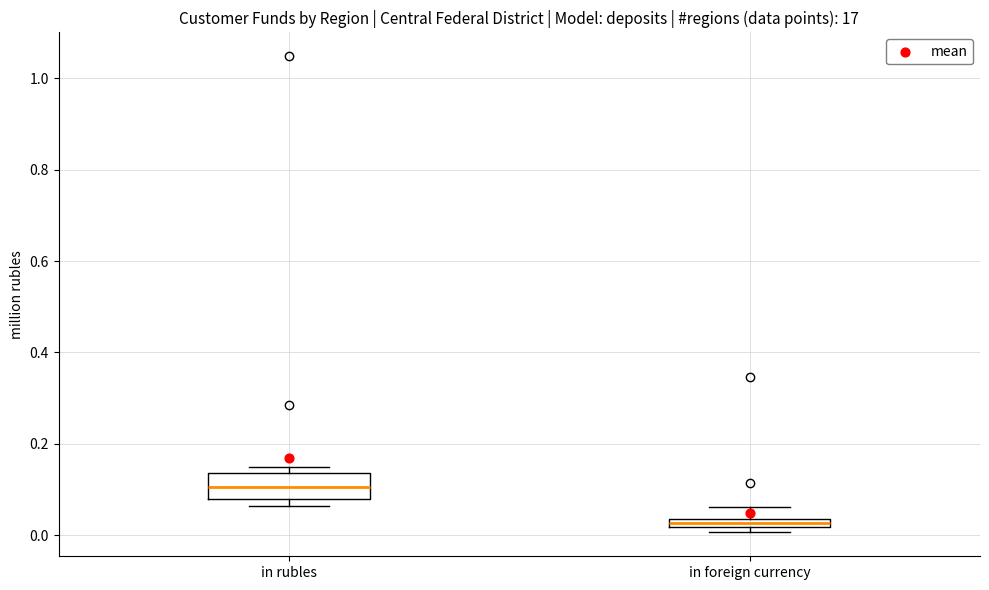

Which box's median line is the highest?

in rubles